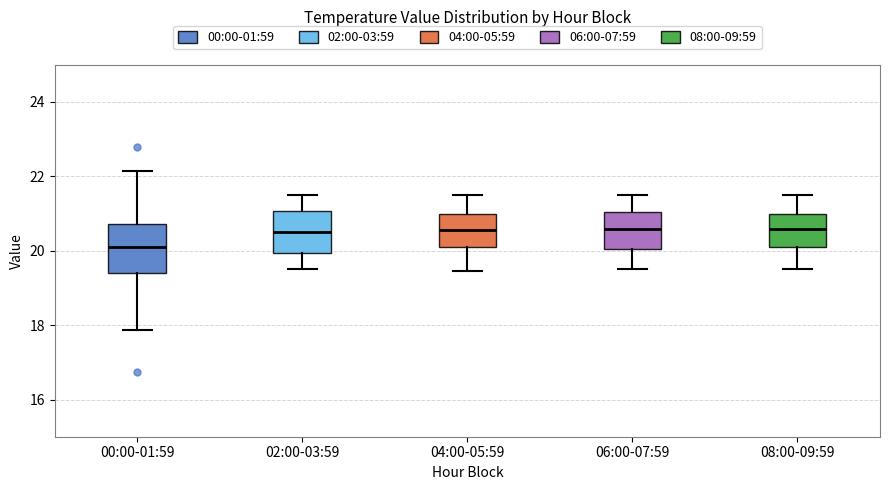

Reading left to right, read every box against the y-axis: the position of its median line, the range the box covers, and the ends of its whiskers. The values are not printed on the chart, so give them approximately, as read against the axis.

00:00-01:59: median 20.2, box 19.4 to 20.8, whiskers 17.8 to 22.2
02:00-03:59: median 20.6, box 20.0 to 21.0, whiskers 19.6 to 21.6
04:00-05:59: median 20.6, box 20.0 to 21.0, whiskers 19.4 to 21.6
06:00-07:59: median 20.6, box 20.0 to 21.0, whiskers 19.6 to 21.6
08:00-09:59: median 20.6, box 20.0 to 21.0, whiskers 19.6 to 21.6